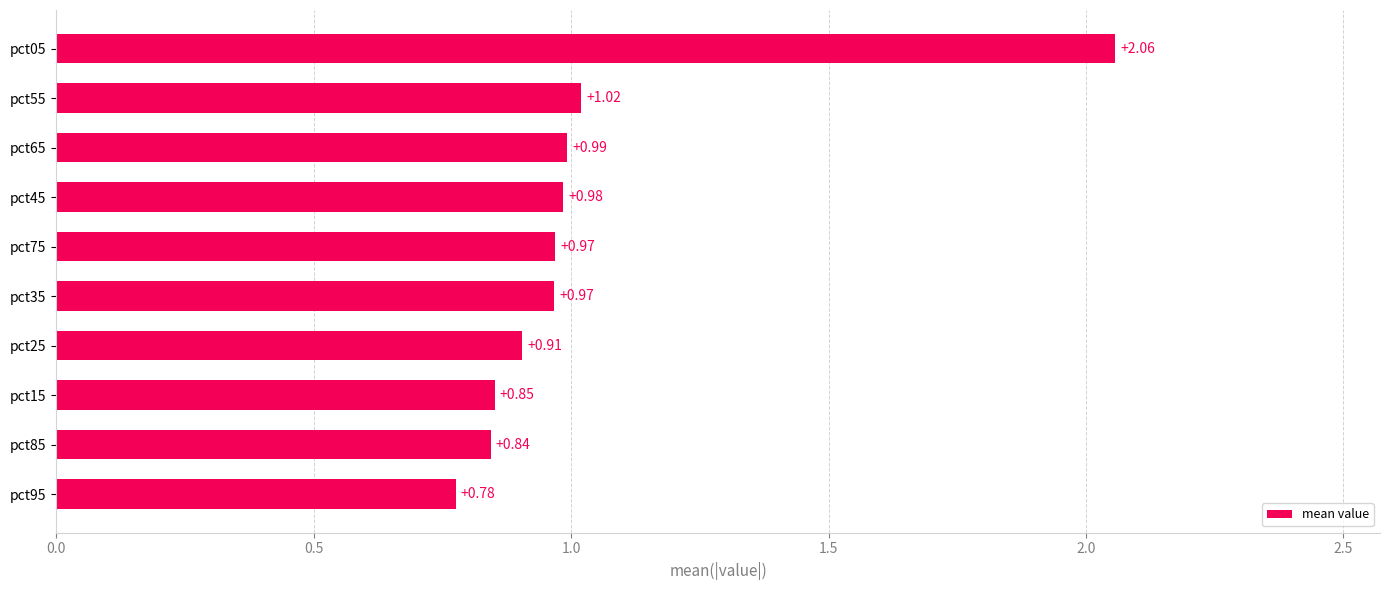

What is the change in value from pct15 to pct55?

+0.2